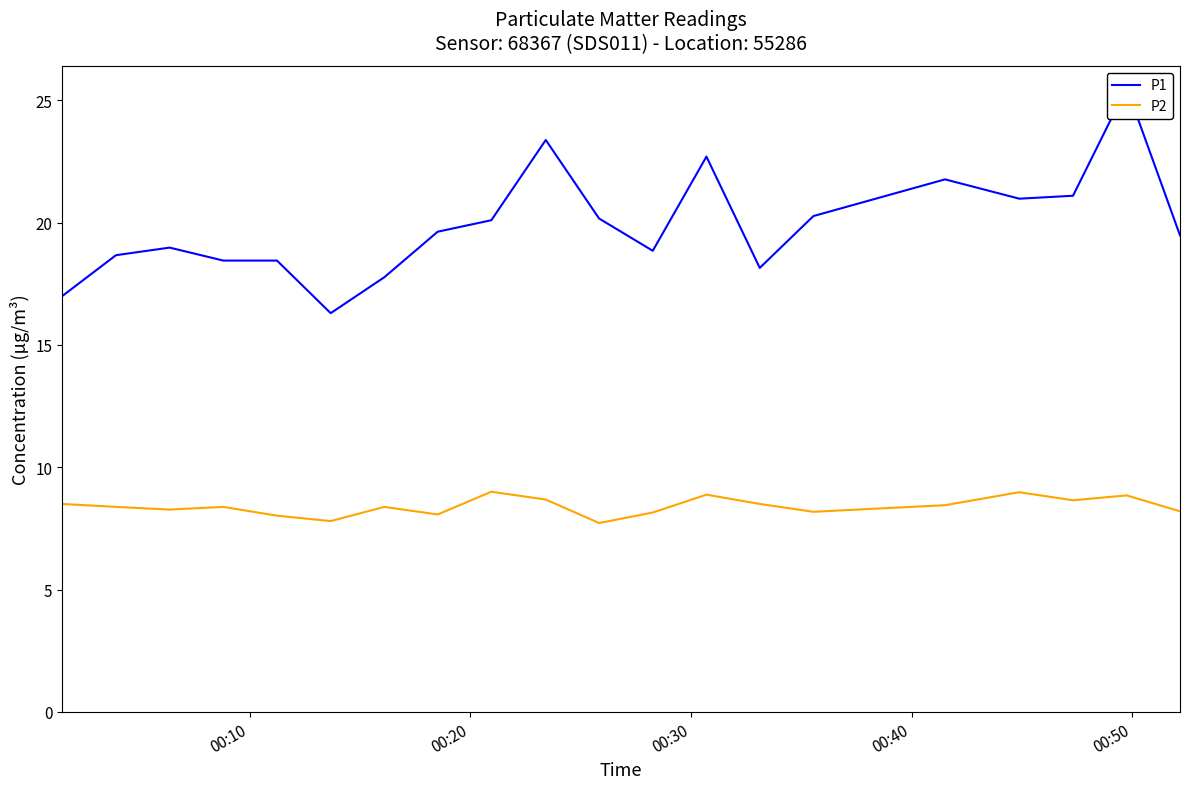

What is the minimum value for P1?

16.3